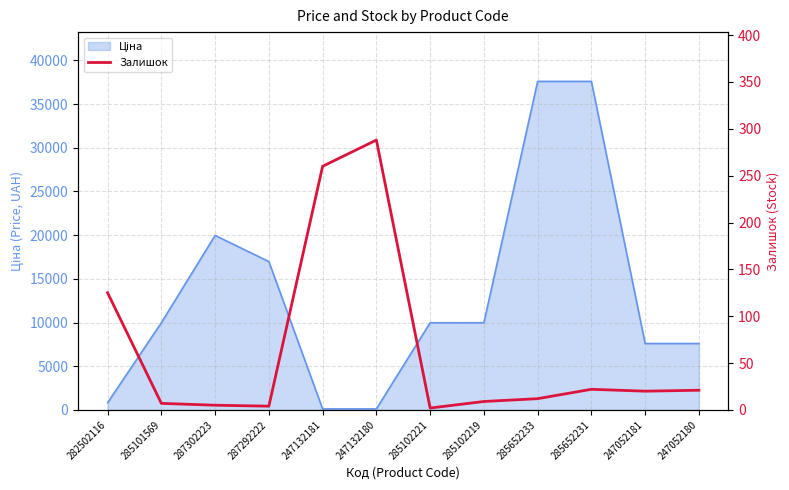

How many lines are shown in the chart?

1